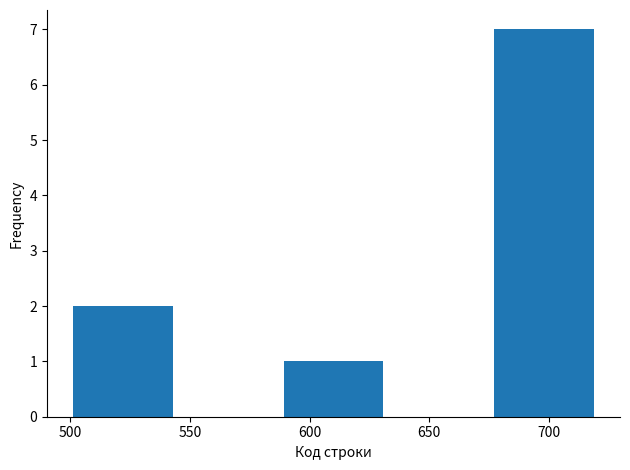

Reading left to right, transcribe this chart: for each bar, give the range it covers on the x-axis and its height. Neither the bar edges nor the heights are printed on the chart, so give them approximately, as read against the axes.

500 to 544: 2
544 to 588: 0
588 to 632: 1
632 to 676: 0
676 to 720: 7